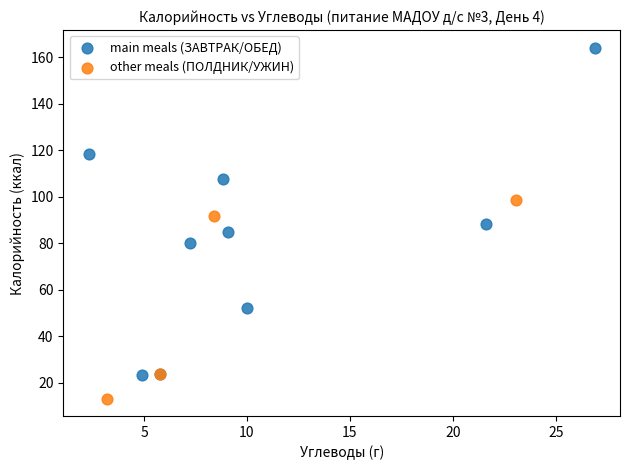

Which series contains the highest Y value?

main meals (ЗАВТРАК/ОБЕД)